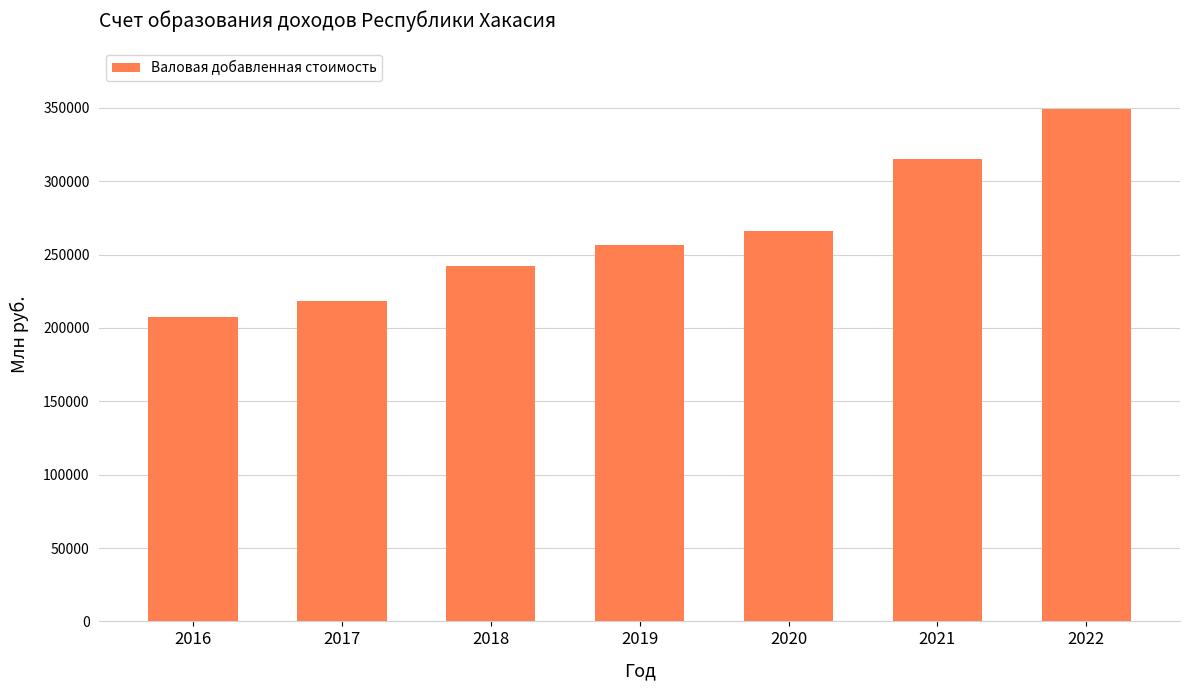

What is the change in value from 2018 to 2022?

+106815.2